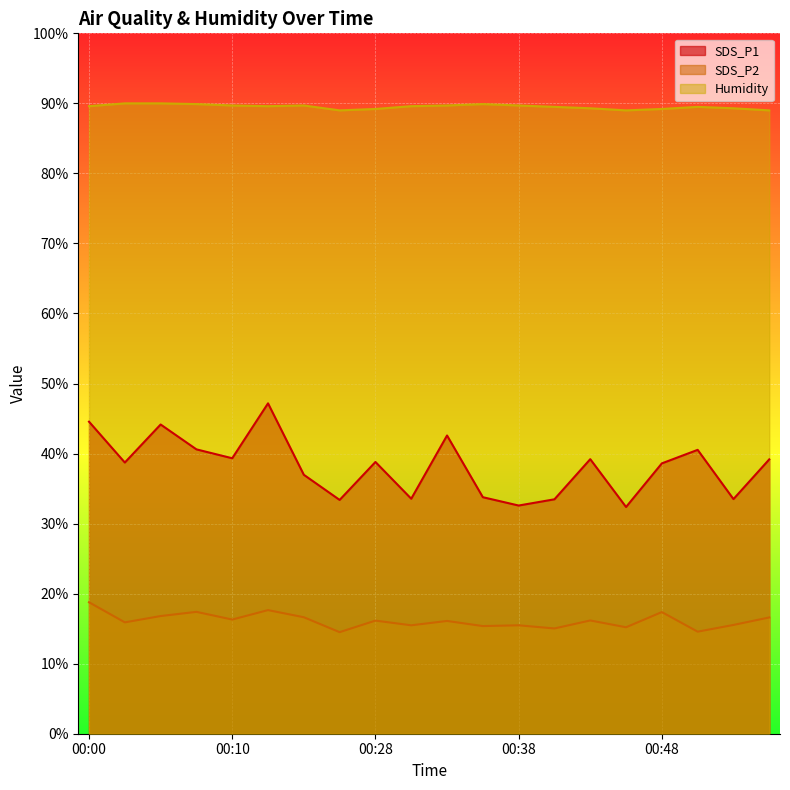

List the series in order of their overall mean, lowest first.

SDS_P2, SDS_P1, Humidity